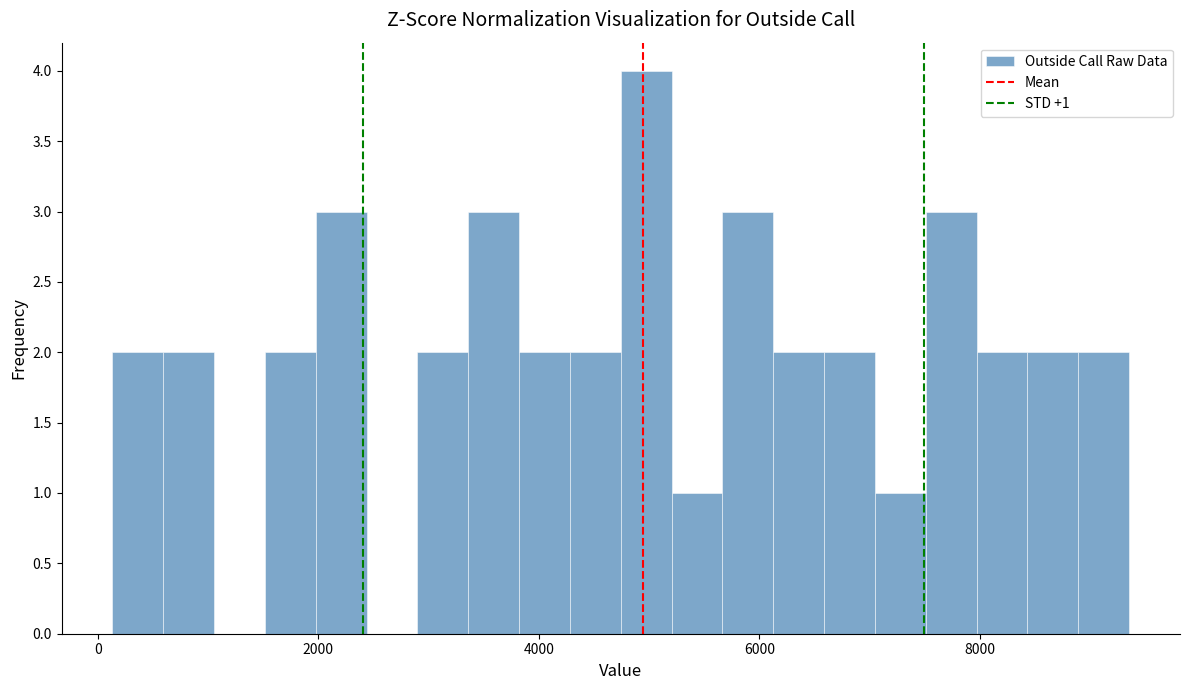

Around what value on the x-axis is the tallest bar? Give the approximate position of its centre, as read against the axis.

5000